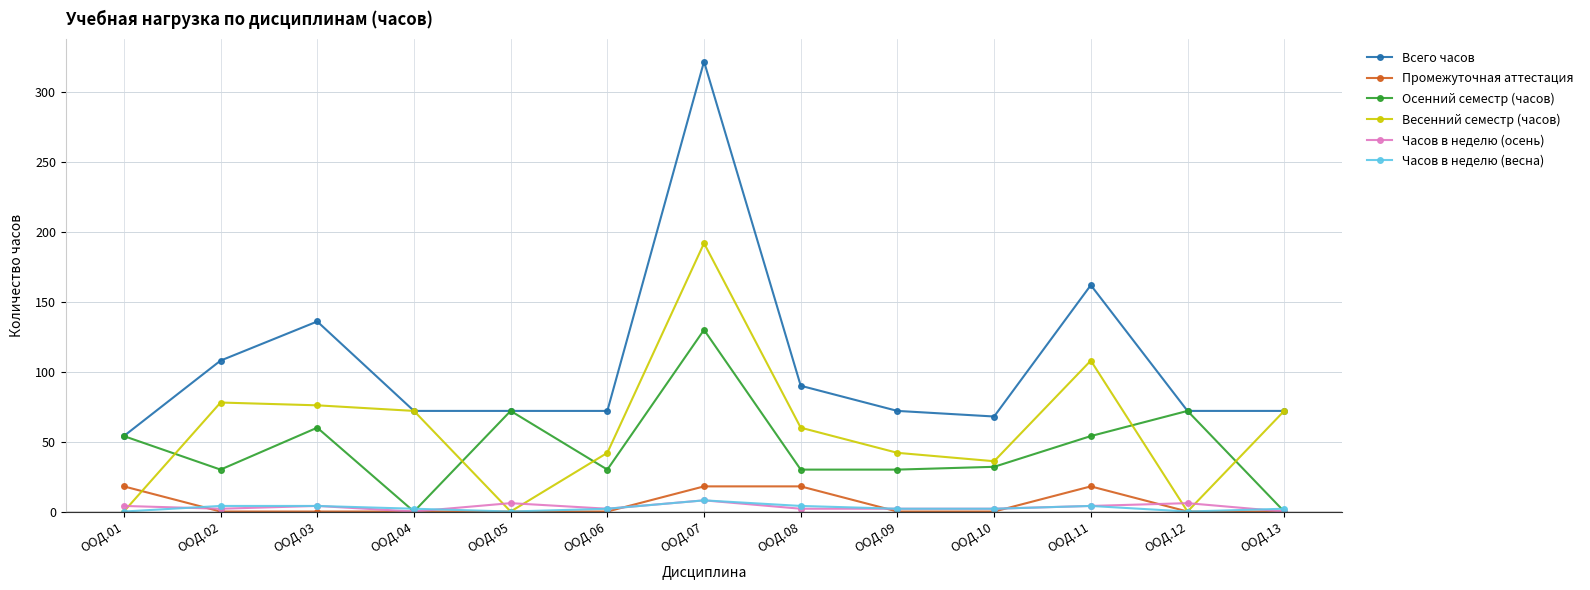

True or false: Часов в неделю (весна) and Всего часов cross at least once.

False